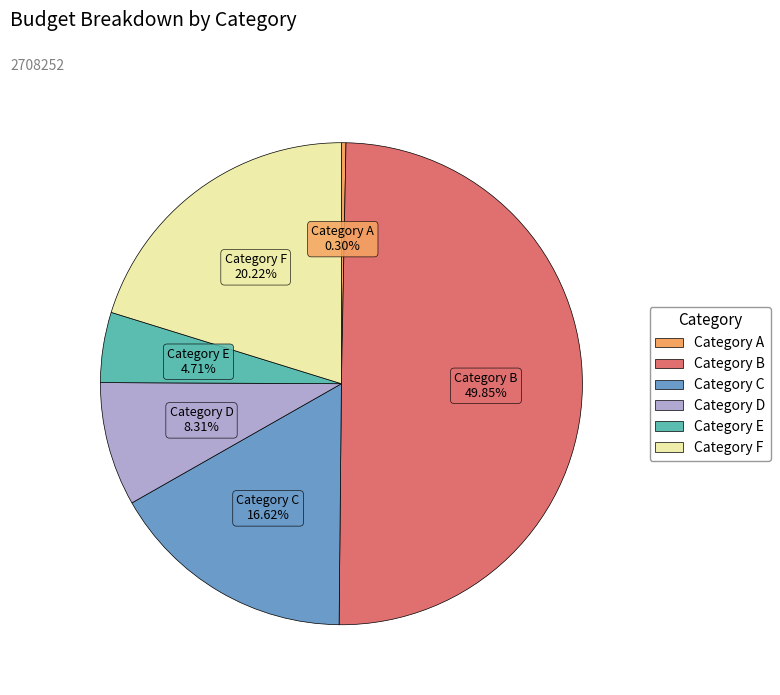

Does Category F represent more than half of the total?

No